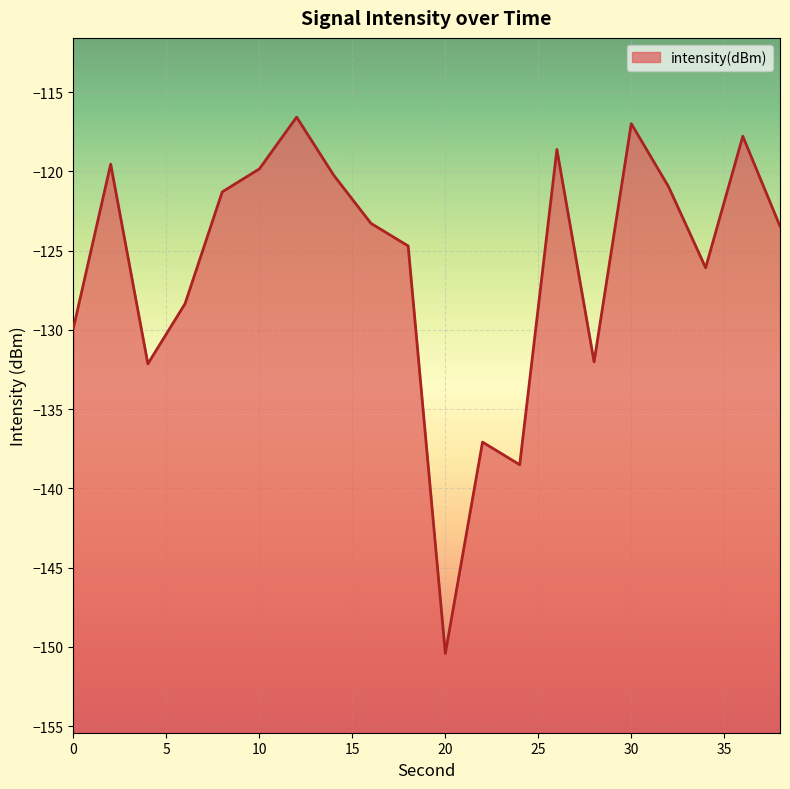

List the labels in order of value, largest first.

12, 30, 36, 26, 2, 10, 14, 32, 8, 16, 38, 18, 34, 6, 0, 28, 4, 22, 24, 20